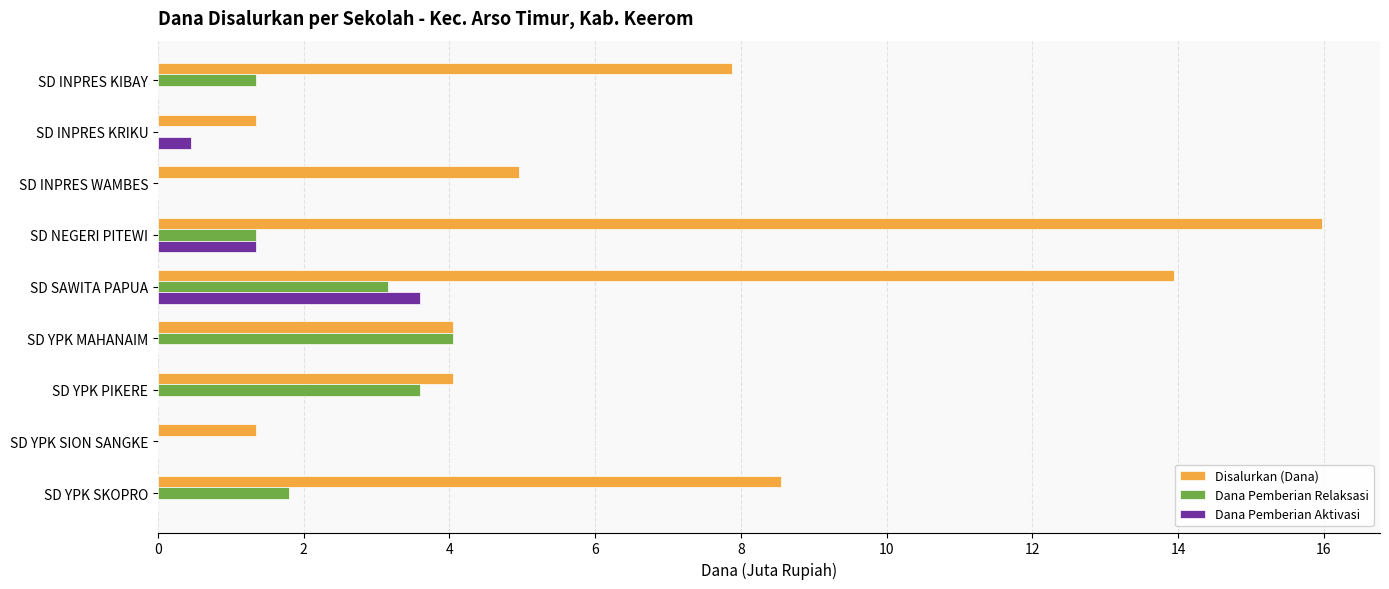

Where is Dana Pemberian Relaksasi nearest to the value 2?

SD YPK SKOPRO